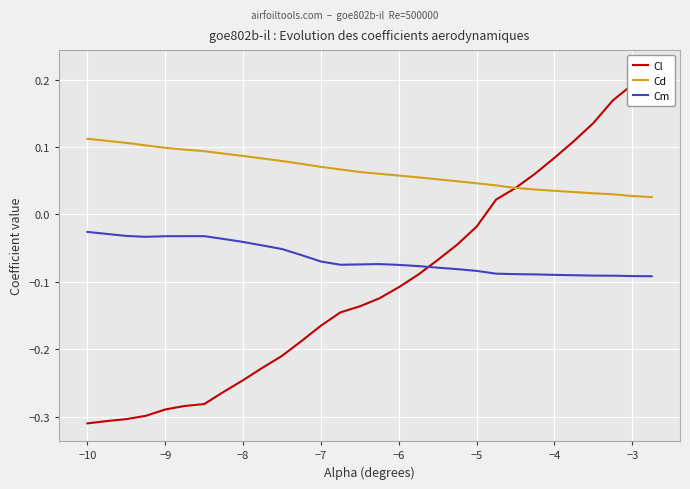

True or false: Cm and Cd intersect in this chart.

False